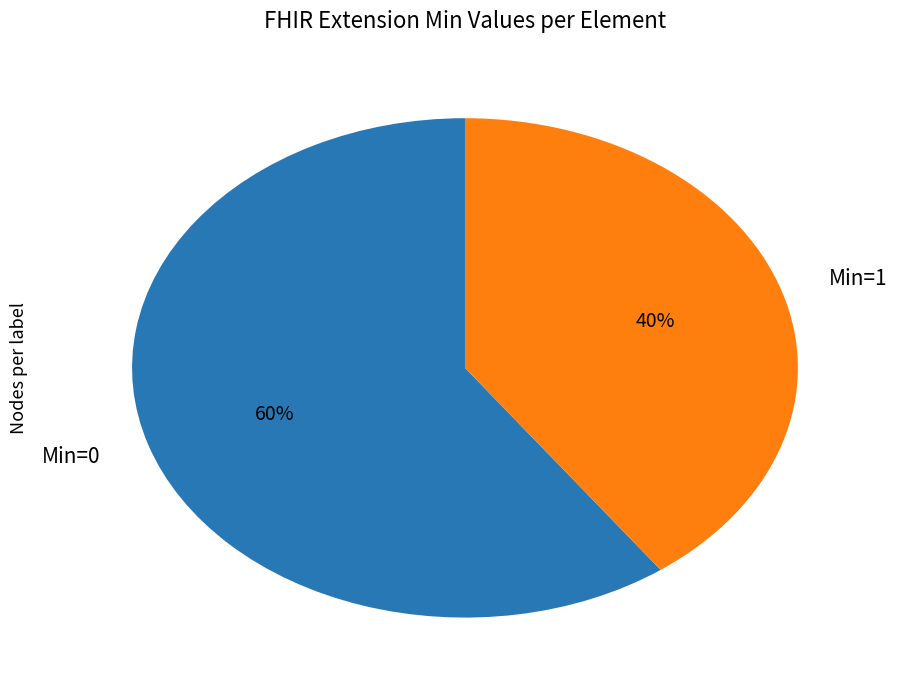

Is it true that Min=1 is 55% of the pie?

False